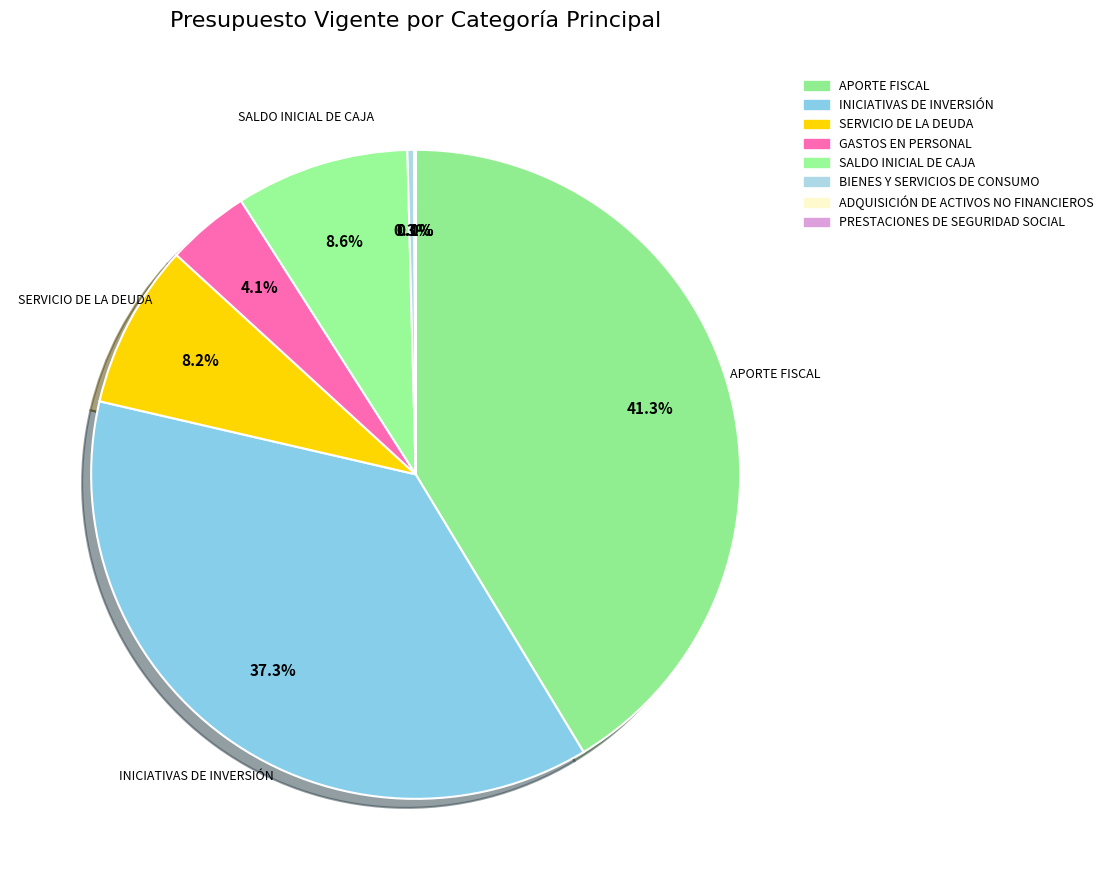

Is SERVICIO DE LA DEUDA the majority of the pie?

No